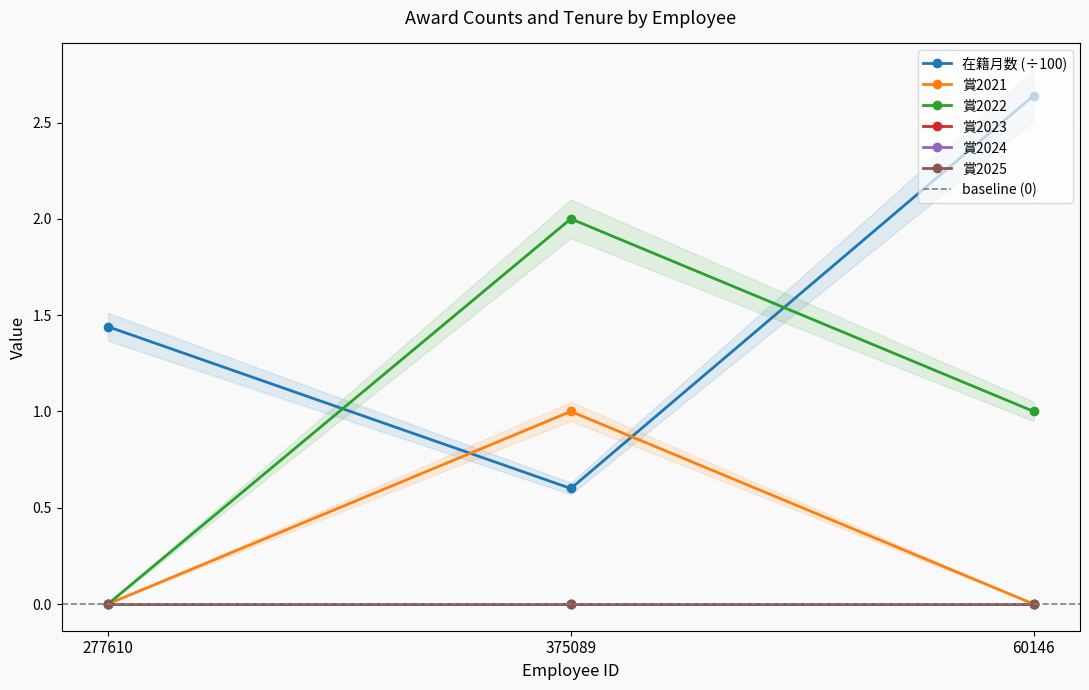

List the series in order of their overall mean, highest first.

在籍月数, 賞2022, 賞2021